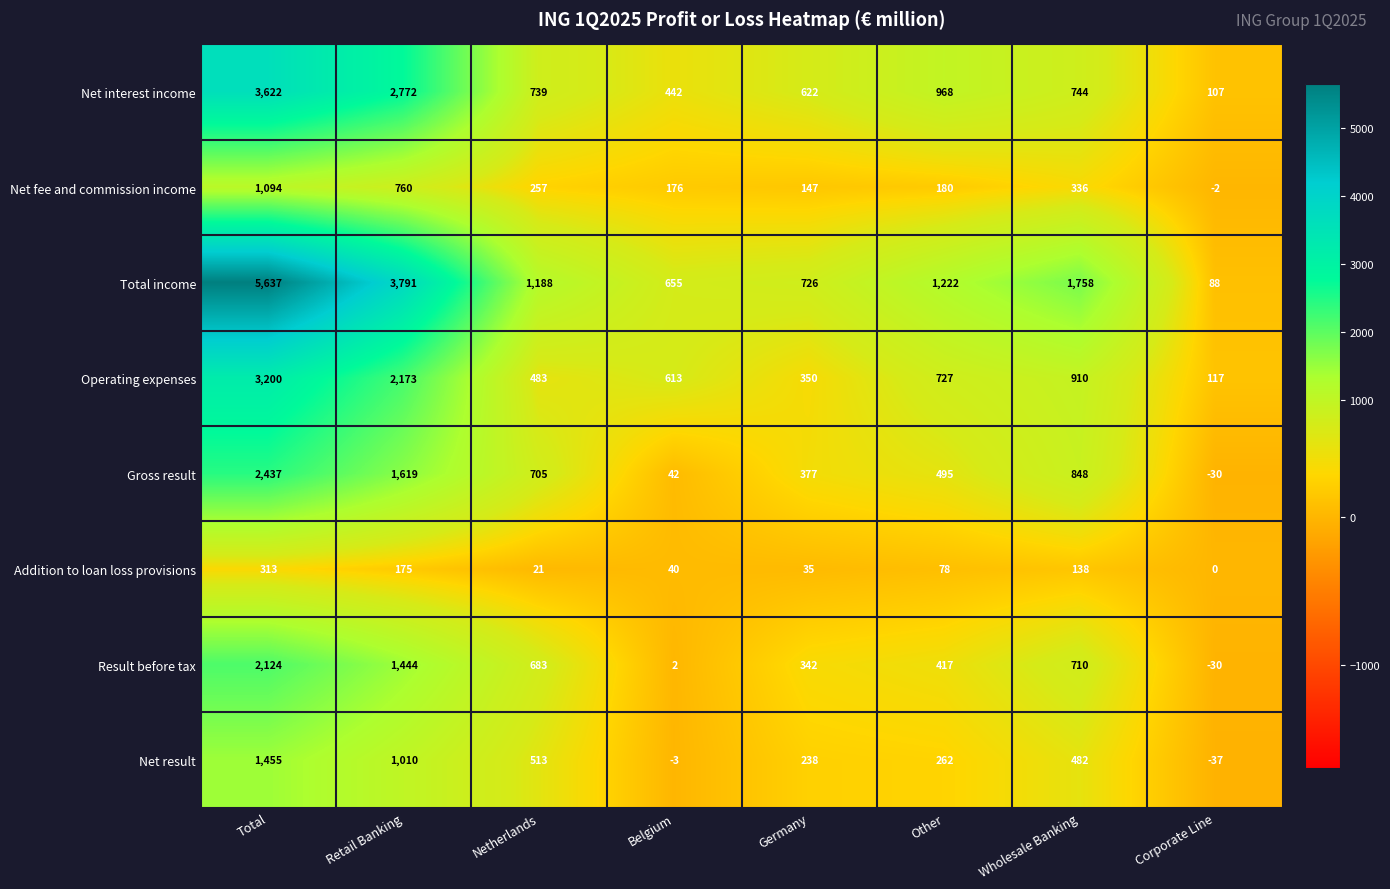

At how many categories does at least one series exceed 1553?

3